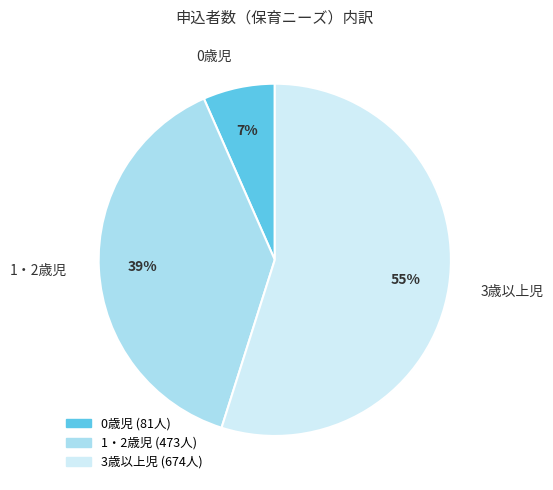

Rank the categories by value from highest to lowest.

3歳以上児, 1・2歳児, 0歳児